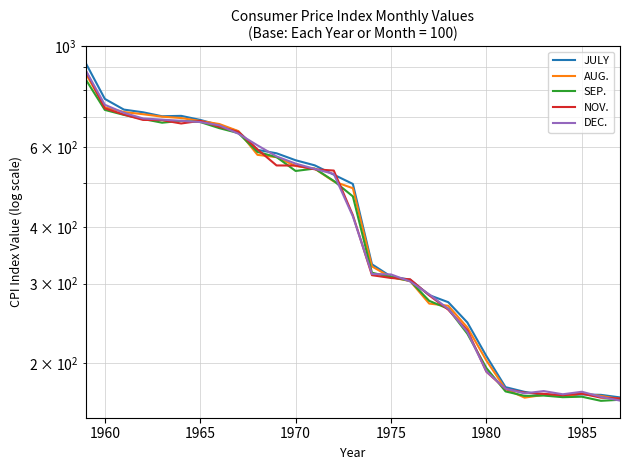

What are all the series names shown in the legend?

JULY, AUG., SEP., NOV., DEC.